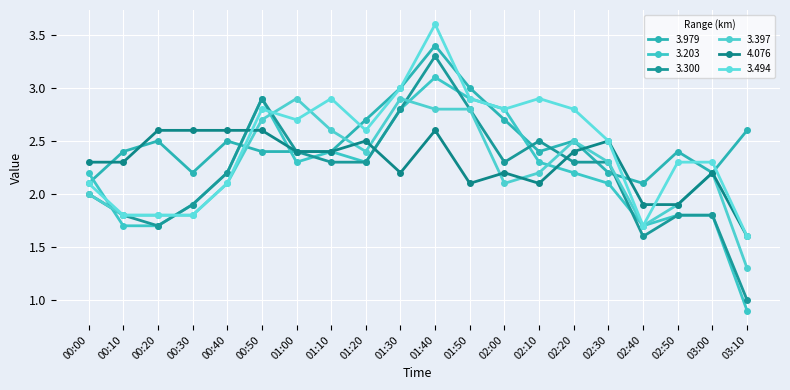

At which category is the sum across all series the highest?

01:40